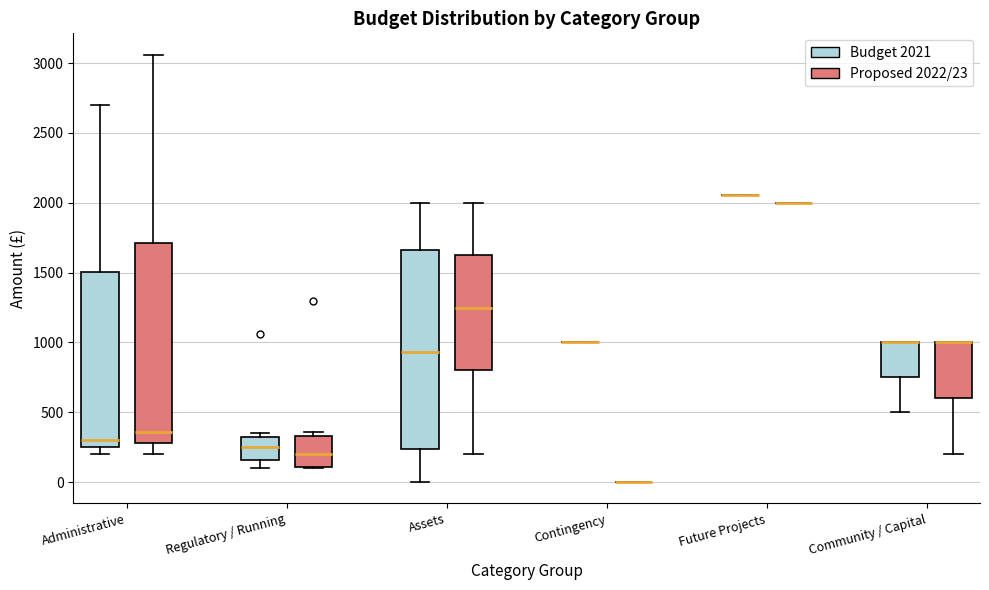

Where does the upper whisker of the box for Assets (Budget 2021) end on the y-axis? The values are not printed on the chart, so give them approximately, as read against the axis.

2000